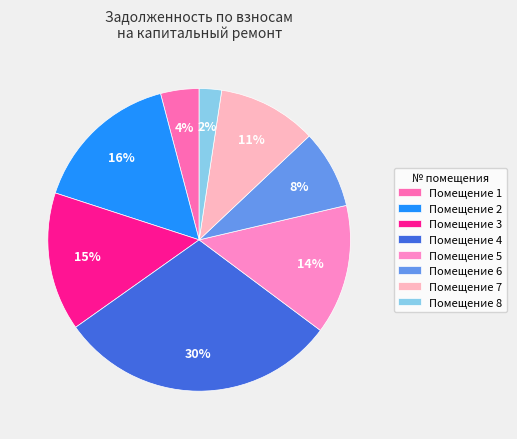

How many slices are in this pie chart?

8